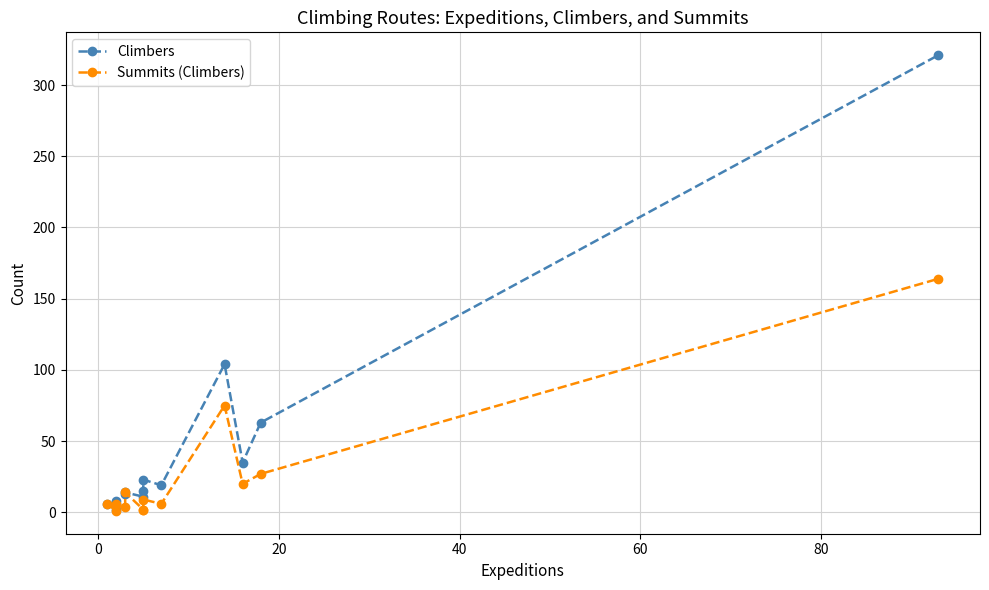

True or false: Summits (Climbers) and Climbers cross at least once.

False